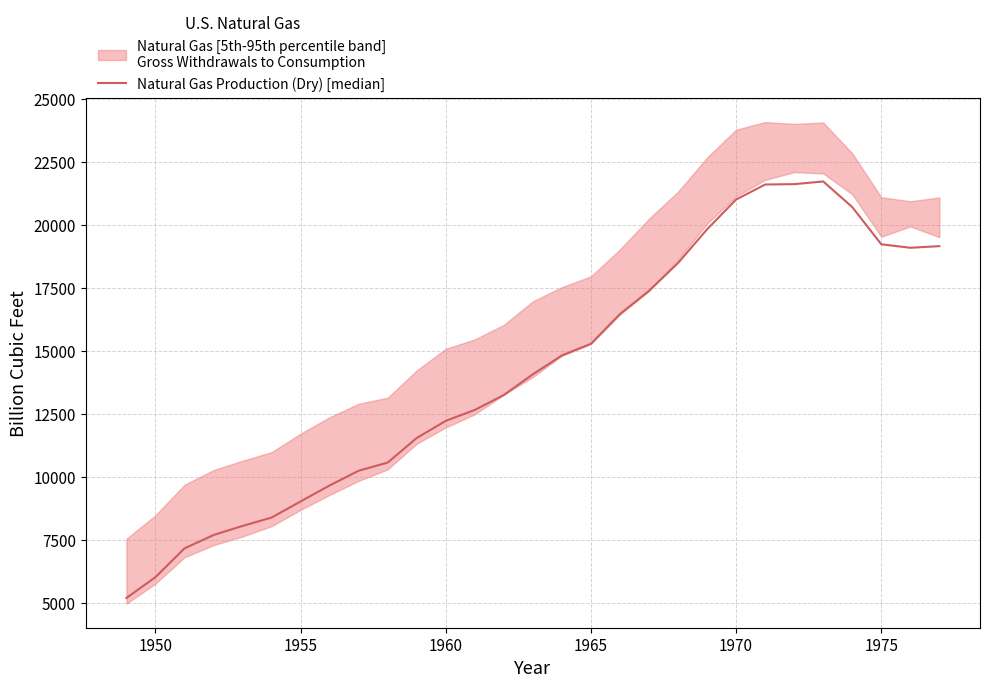

True or false: there are more than 0 points higher than both neighbors.

True